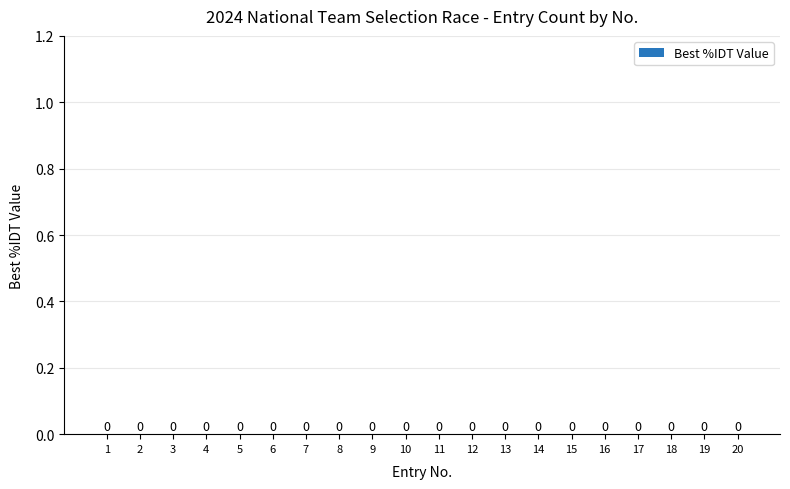

Are the bars horizontal?

No